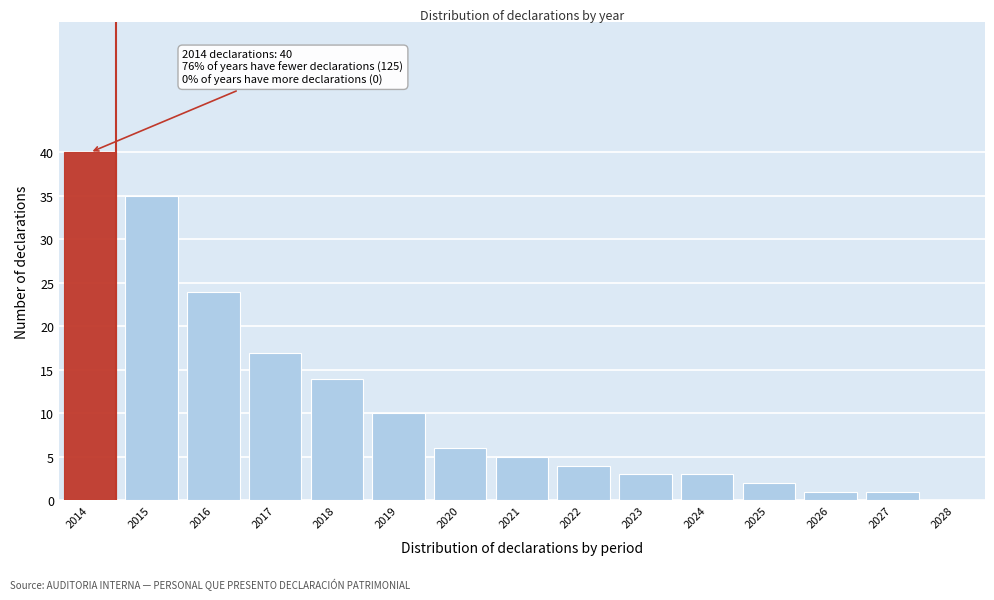

Reading left to right, what are all the values shown in this chart?

2014=40	2015=35	2016=24	2017=17	2018=14	2019=10	2020=6	2021=5	2022=4	2023=3	2024=3	2025=2	2026=1	2027=1	2028=0